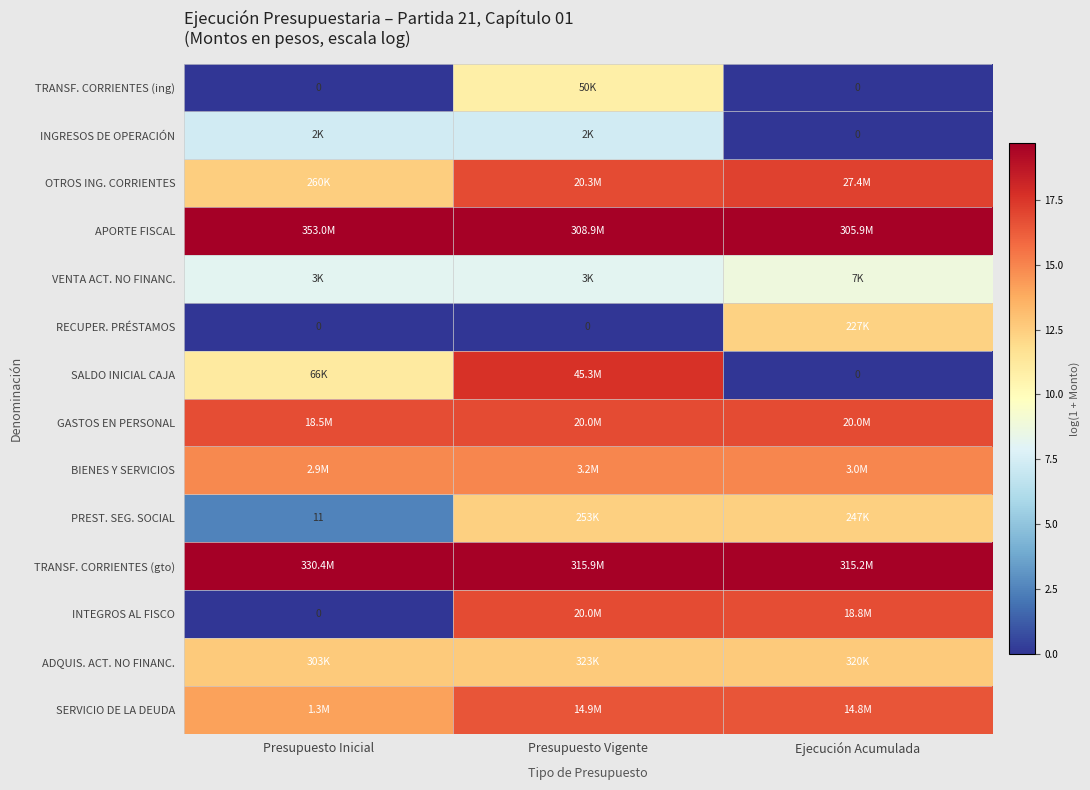

Between Presupuesto Vigente and Ejecución Acumulada, which series saw the biggest shift?

SALDO INICIAL CAJA